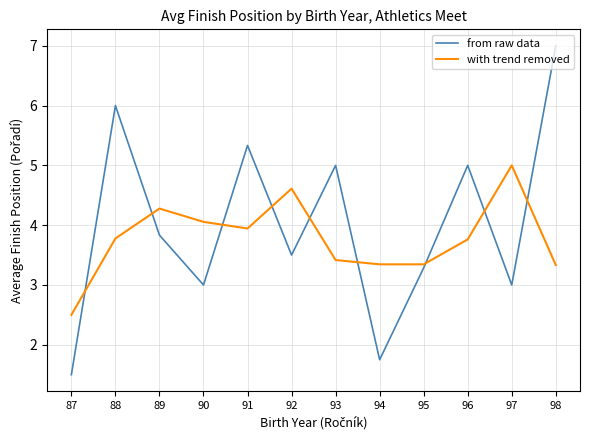

Which series has the largest total across all categories?

from raw data